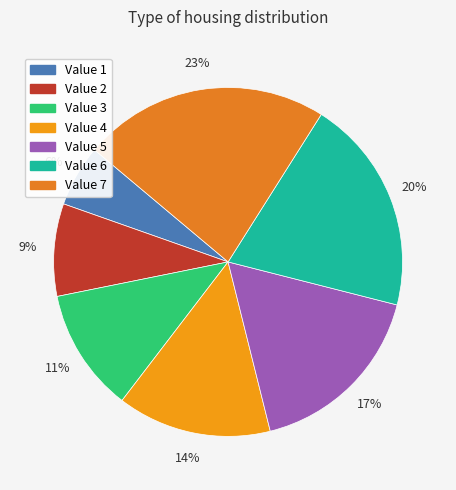

Count the number of slices in the pie.

7